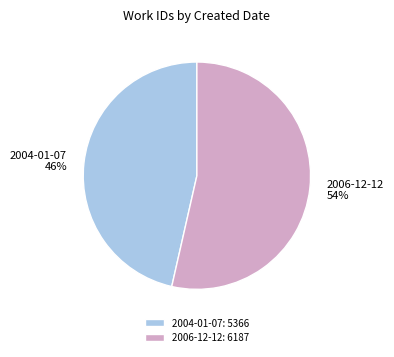

What is the ratio of the value at 2006-12-12 to the value at 2004-01-07?

1.2